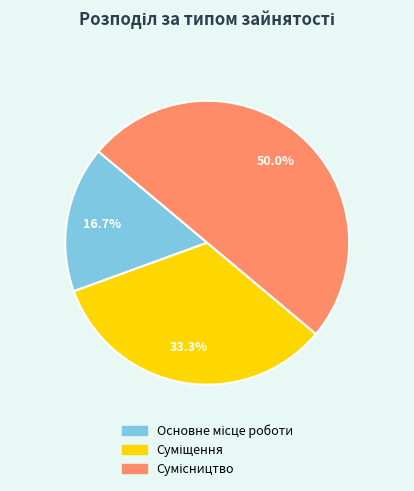

What is the largest slice in the pie chart?

Сумісництво